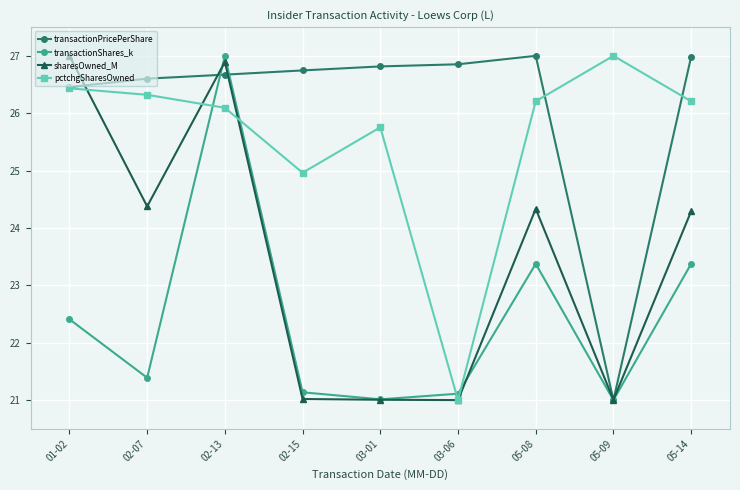

Rank the series by their average value, from highest to lowest.

transactionPricePerShare, pctchgSharesOwned, sharesOwned_M, transactionShares_k